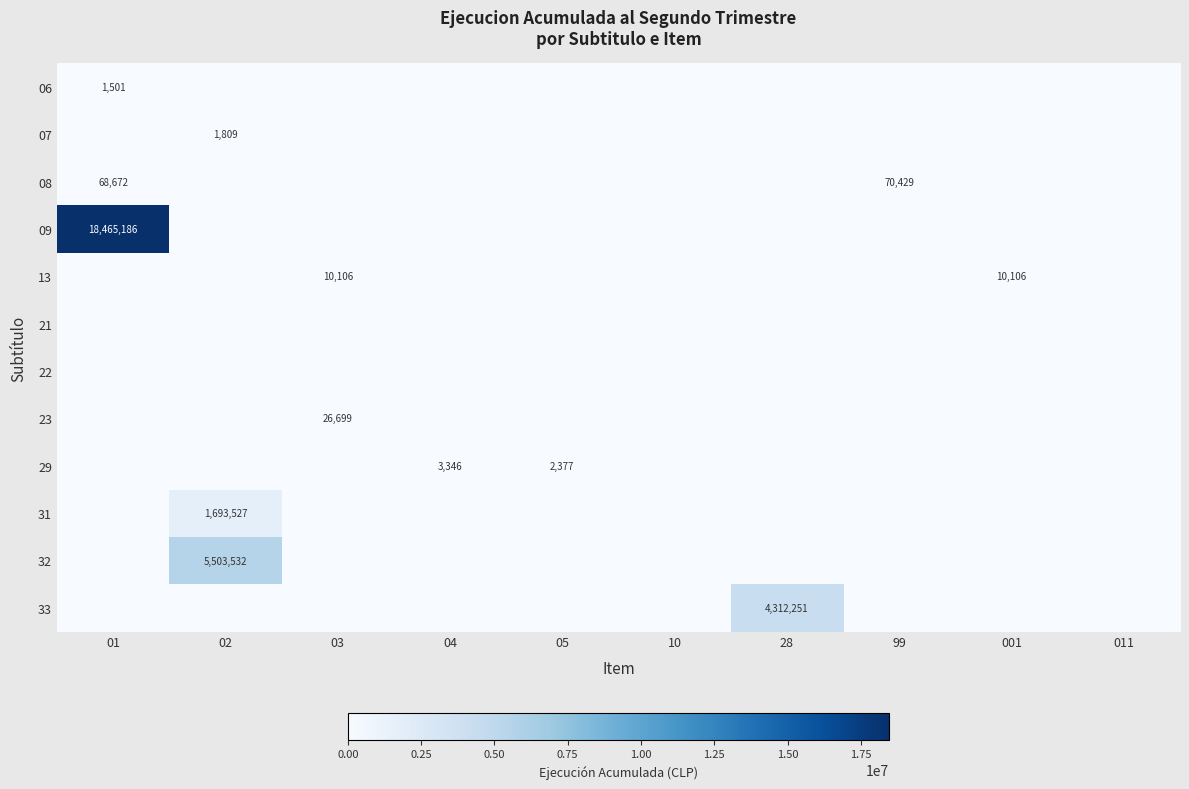

Is it true that 31 equals 928566 at 02?

False